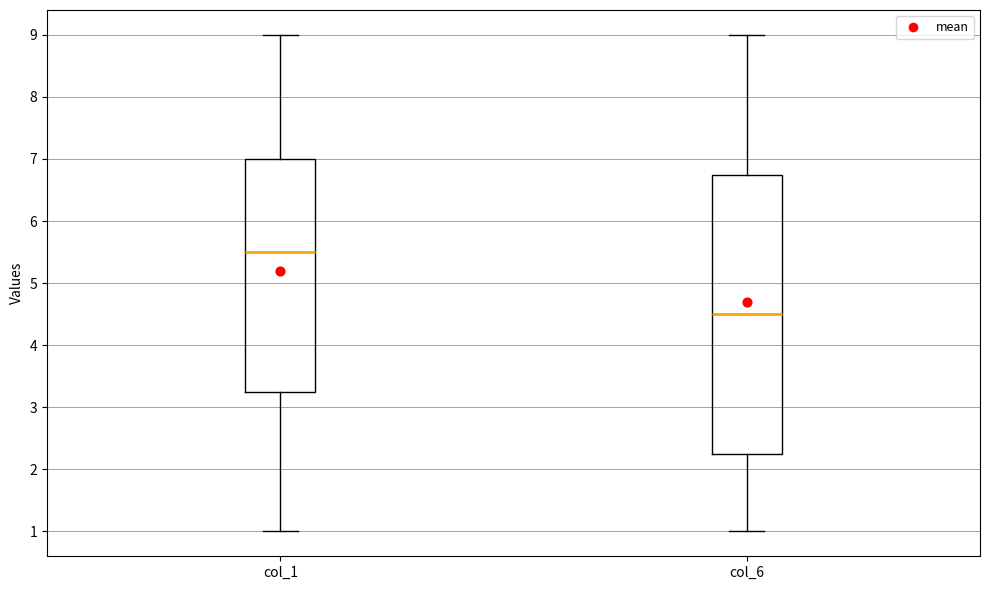

Reading left to right, read every box against the y-axis: the position of its median line, the range the box covers, and the ends of its whiskers. The values are not printed on the chart, so give them approximately, as read against the axis.

col_1: median 5.5, box 3.3 to 7.0, whiskers 1.0 to 9.0
col_6: median 4.5, box 2.3 to 6.8, whiskers 1.0 to 9.0